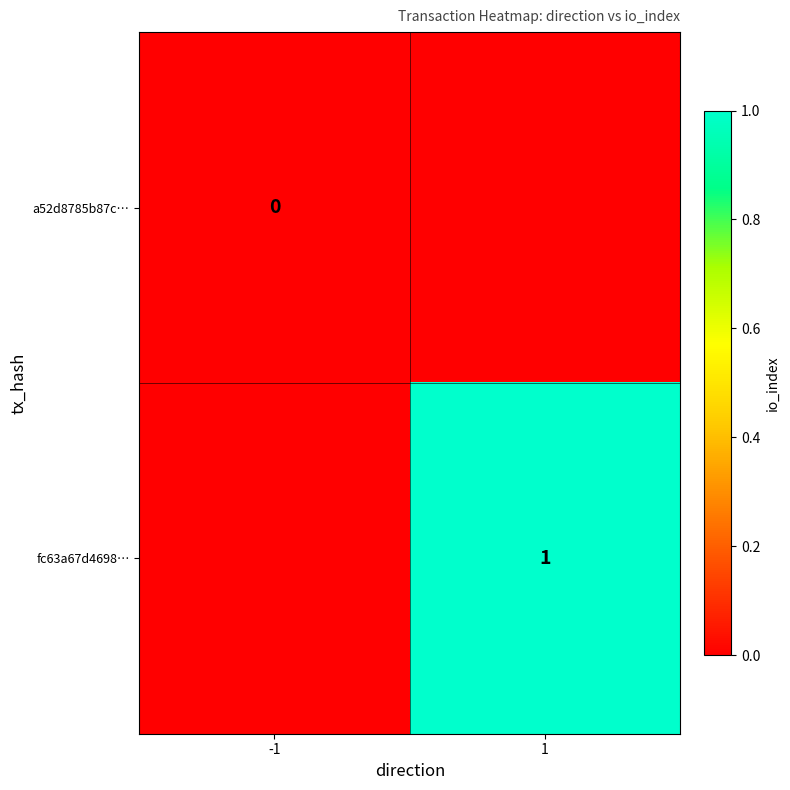

List the labels in order of a52d8785b87c… value, largest first.

-1, 1